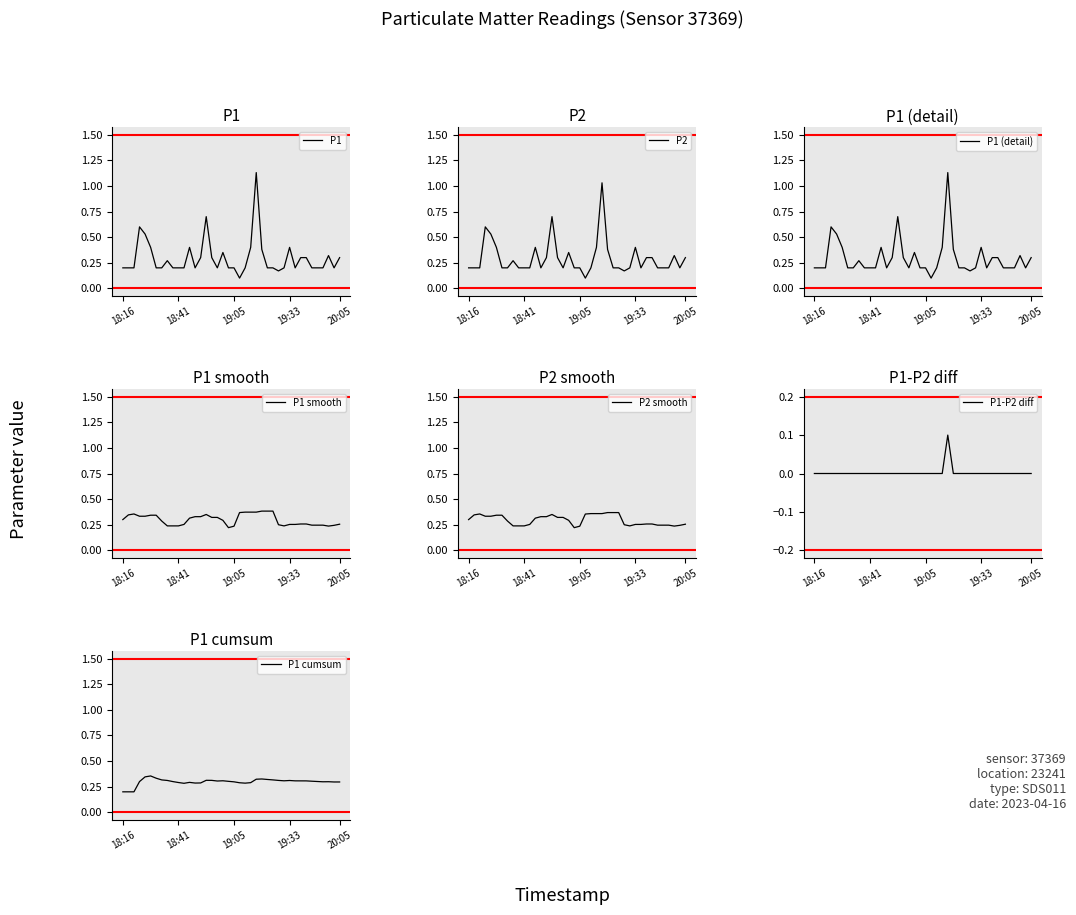

Which series has the largest range (max minus min)?

P1